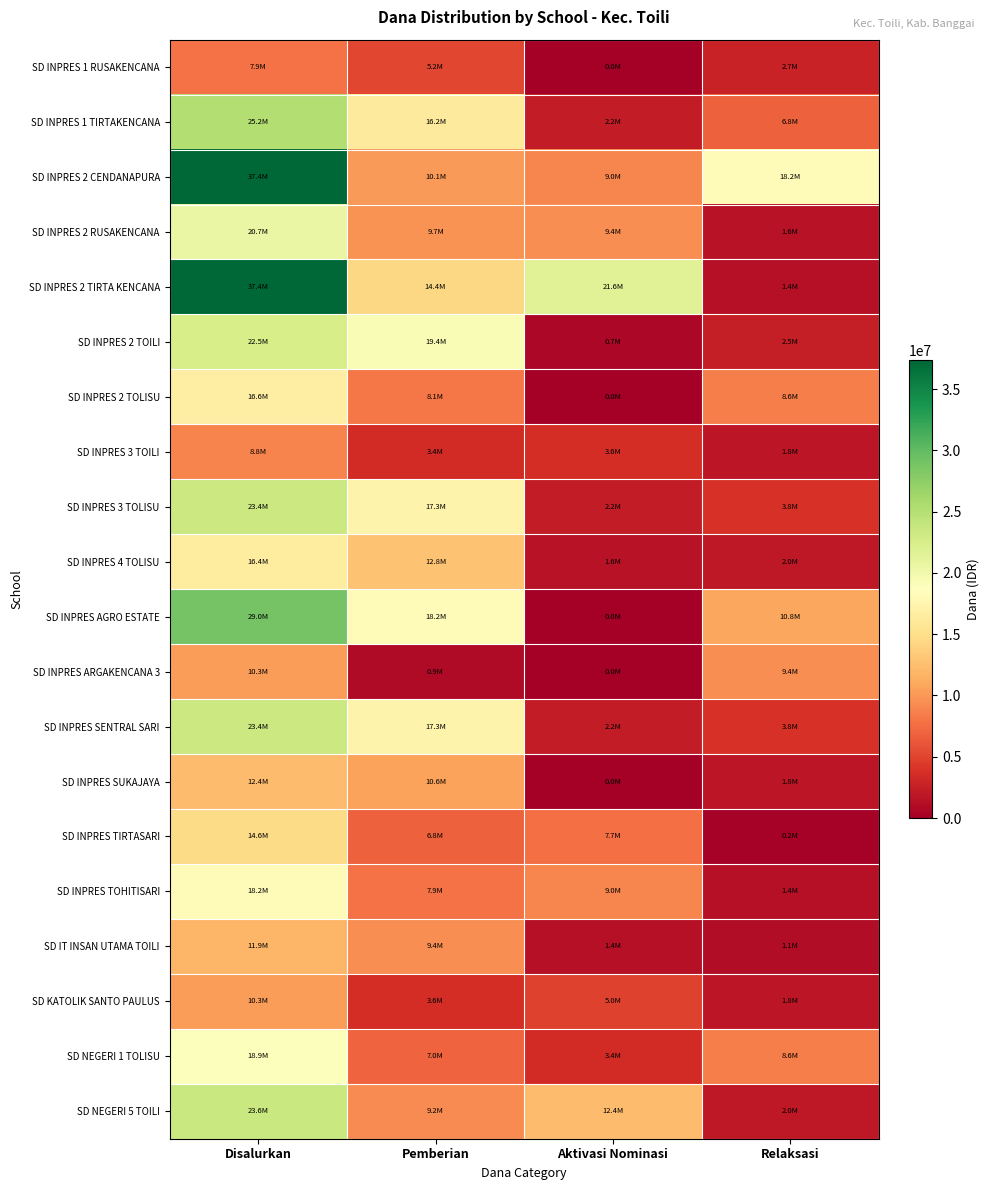

Rank the series at Relaksasi from lowest to highest value.

SD INPRES TIRTASARI, SD IT INSAN UTAMA TOILI, SD INPRES 2 TIRTA KENCANA, SD INPRES TOHITISARI, SD INPRES 2 RUSAKENCANA, SD INPRES 3 TOILI, SD INPRES SUKAJAYA, SD KATOLIK SANTO PAULUS, SD INPRES 4 TOLISU, SD NEGERI 5 TOILI, SD INPRES 2 TOILI, SD INPRES 1 RUSAKENCANA, SD INPRES 3 TOLISU, SD INPRES SENTRAL SARI, SD INPRES 1 TIRTAKENCANA, SD INPRES 2 TOLISU, SD NEGERI 1 TOLISU, SD INPRES ARGAKENCANA 3, SD INPRES AGRO ESTATE, SD INPRES 2 CENDANAPURA